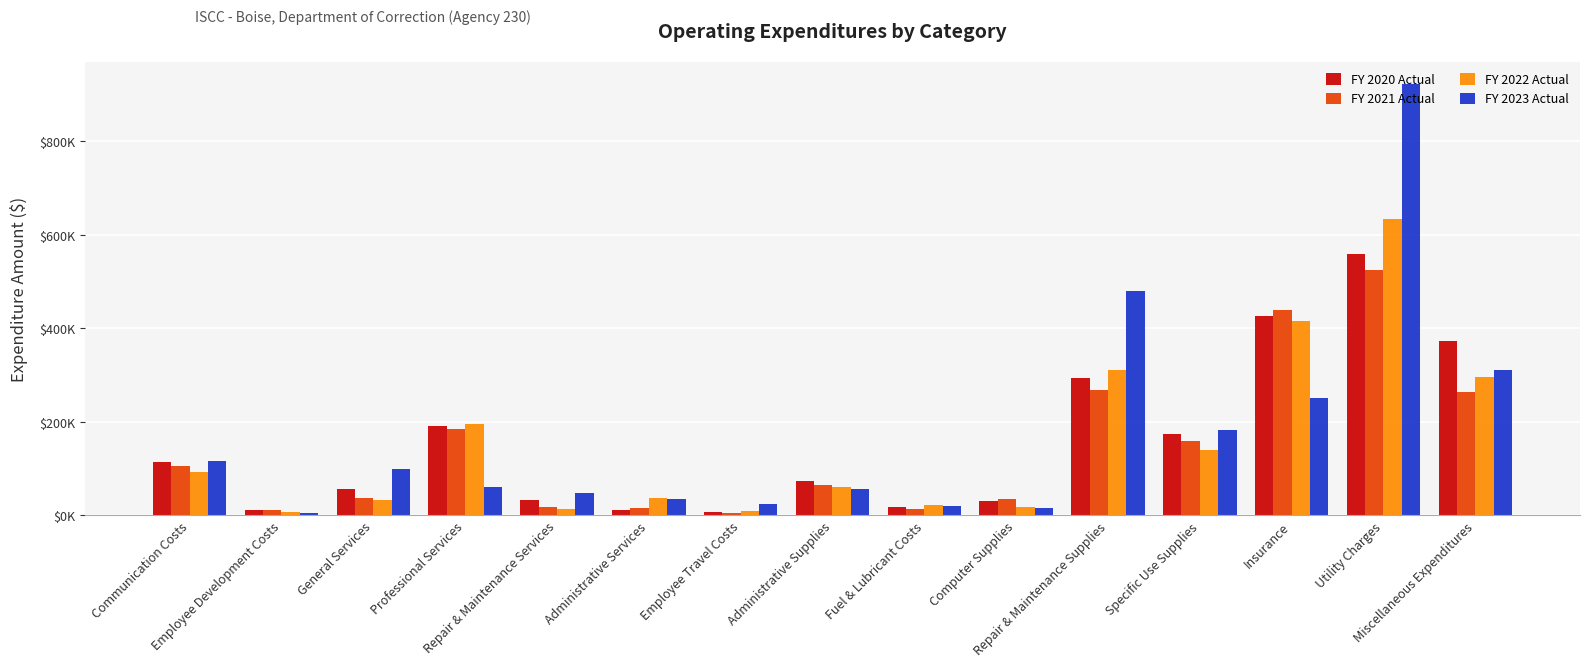

Does the chart contain stacked bars?

No